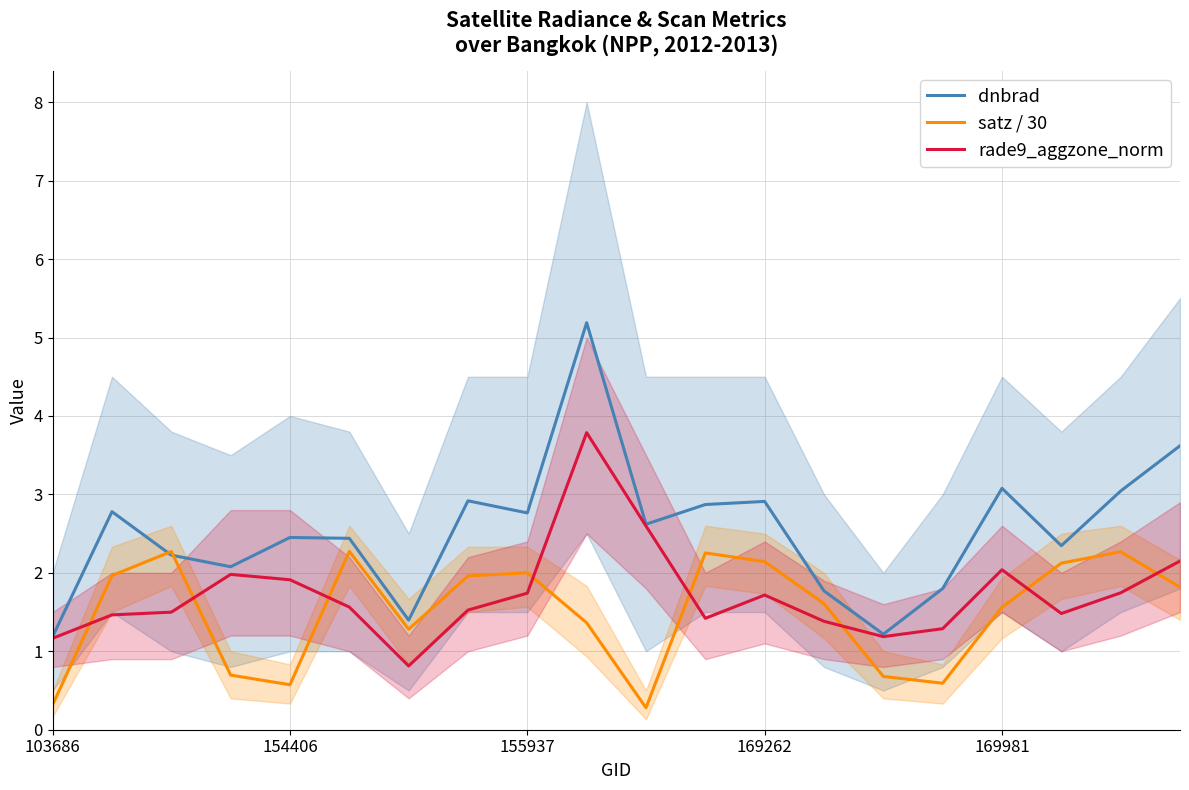

At which label does rade9_aggzone_norm first exceed 1?

103686